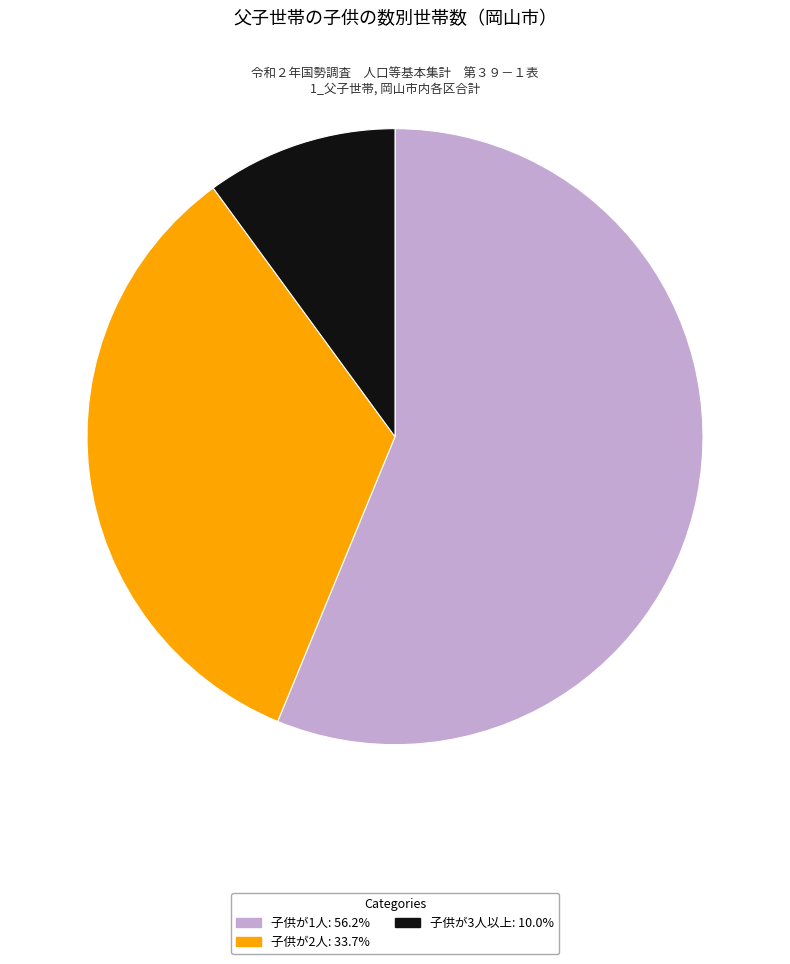

Is there any slice that represents more than half of the pie?

Yes